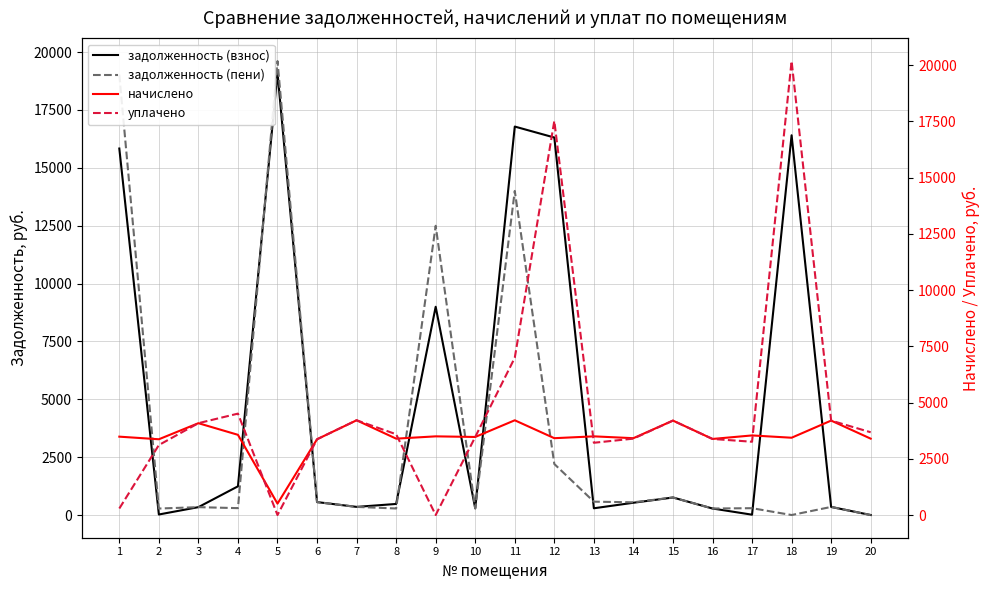

Reading left to right, extract all data points from this chart.

задолженность (взнос): 1=15831.8	2=23.0	3=340.8	4=1239.6	5=19103.3	6=558.9	7=351.6	8=478.5	9=8996.7	10=289.0	11=16780.6	12=16306.9	13=291.4	14=530.2	15=757.2	16=281.7	17=14.7	18=16404.5	19=349.8	20=0.0
задолженность (пени): 1=19025.4	2=280.1	3=340.1	4=297.1	5=19609.0	6=559.9	7=350.2	8=282.8	9=12493.9	10=289.1	11=14000.1	12=2204.1	13=576.7	14=549.7	15=757.2	16=281.6	17=295.3	18=0.0	19=349.6	20=0.0
начислено: 1=3483.6	2=3368.0	3=4082.4	4=3565.3	5=505.7	6=3368.0	7=4211.6	8=3395.2	9=3497.3	10=3470.0	11=4211.6	12=3415.6	13=3497.3	14=3415.6	15=4198.1	16=3381.6	17=3538.1	18=3436.1	19=4198.1	20=3395.2
уплачено: 1=290.0	2=3111.0	3=4083.0	4=4507.9	5=0.0	6=3367.0	7=4213.0	8=3590.9	9=0.0	10=3470.0	11=6992.1	12=17518.4	13=3212.0	14=3396.0	15=4198.1	16=3381.8	17=3257.4	18=20178.9	19=4198.3	20=3679.0